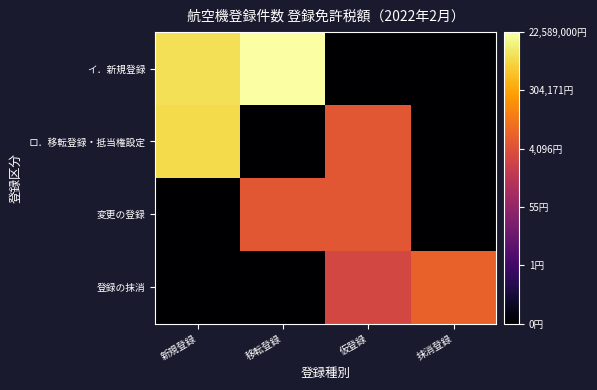

Reading right to left, what are all the values shown in this chart?

イ．新規登録: 抹消登録=-2.0	仮登録=-2.0	移転登録=7.4	新規登録=6.6
ロ．移転登録・抵当権設定: 抹消登録=-2.0	仮登録=3.8	移転登録=-2.0	新規登録=6.5
変更の登録: 抹消登録=-2.0	仮登録=3.8	移転登録=3.8	新規登録=-2.0
登録の抹消: 抹消登録=4.0	仮登録=3.3	移転登録=-2.0	新規登録=-2.0